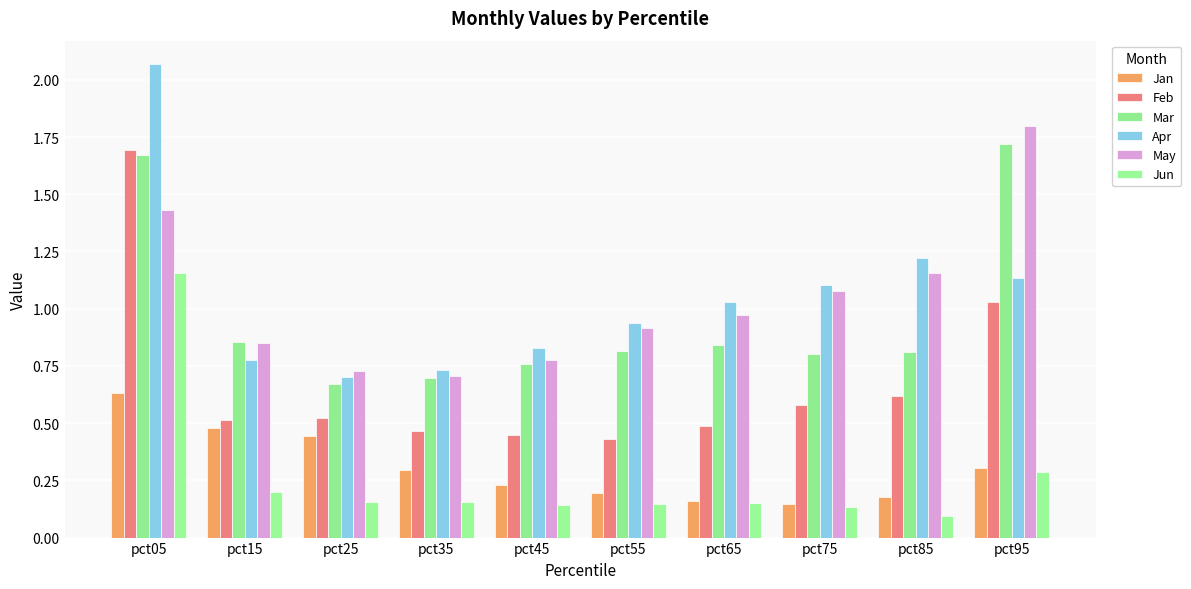

How many series are shown in this chart?

6